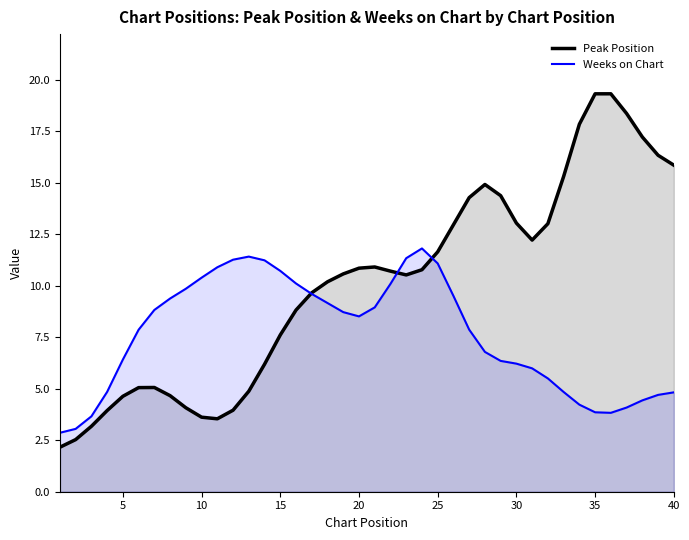

Which series has the largest total across all categories?

Peak Position